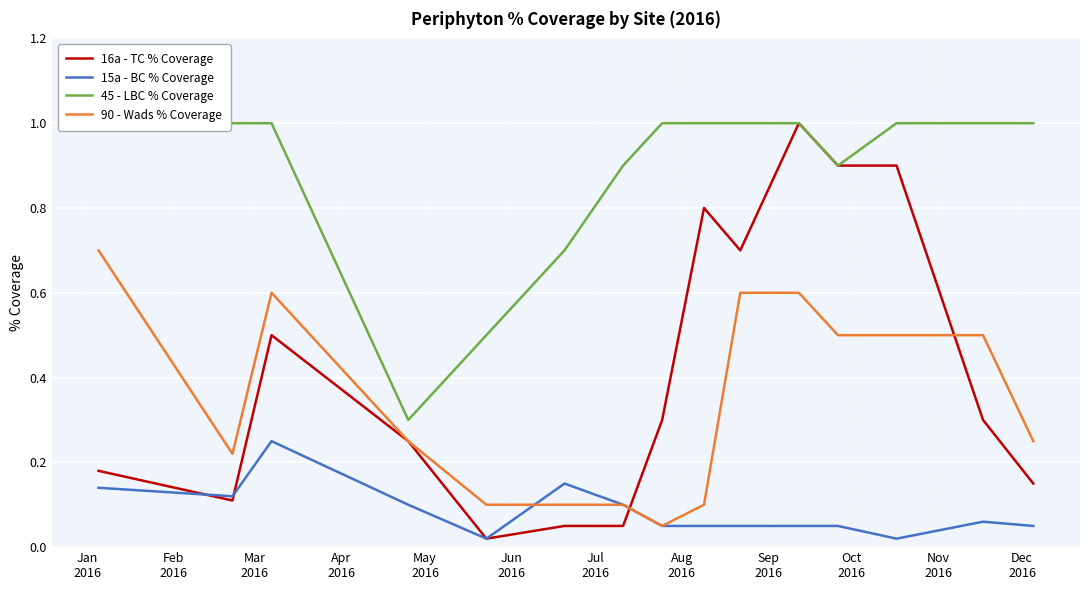

What is the value of the 16a - TC % Coverage point at the 4th from the left?

0.2